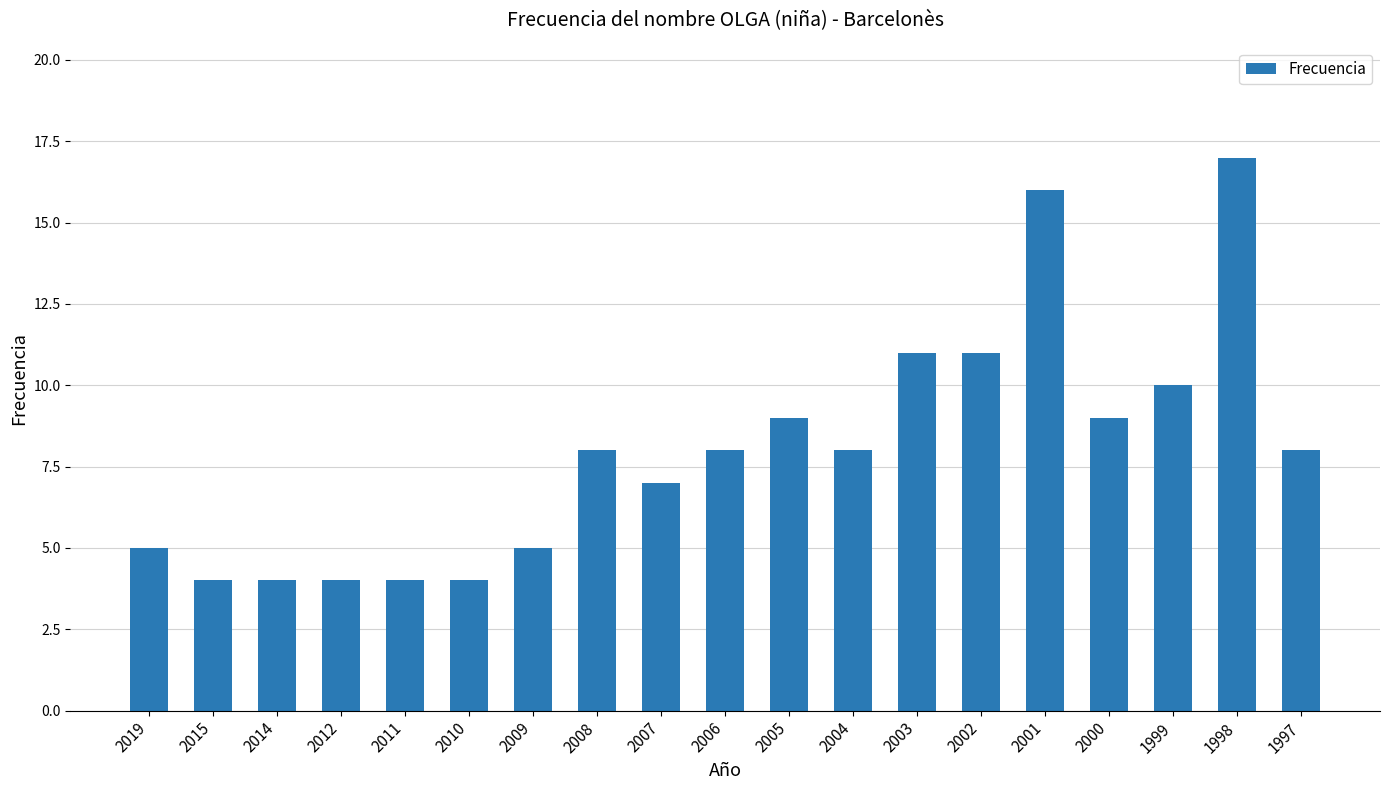

The value at 1999 is 4. True or false?

False